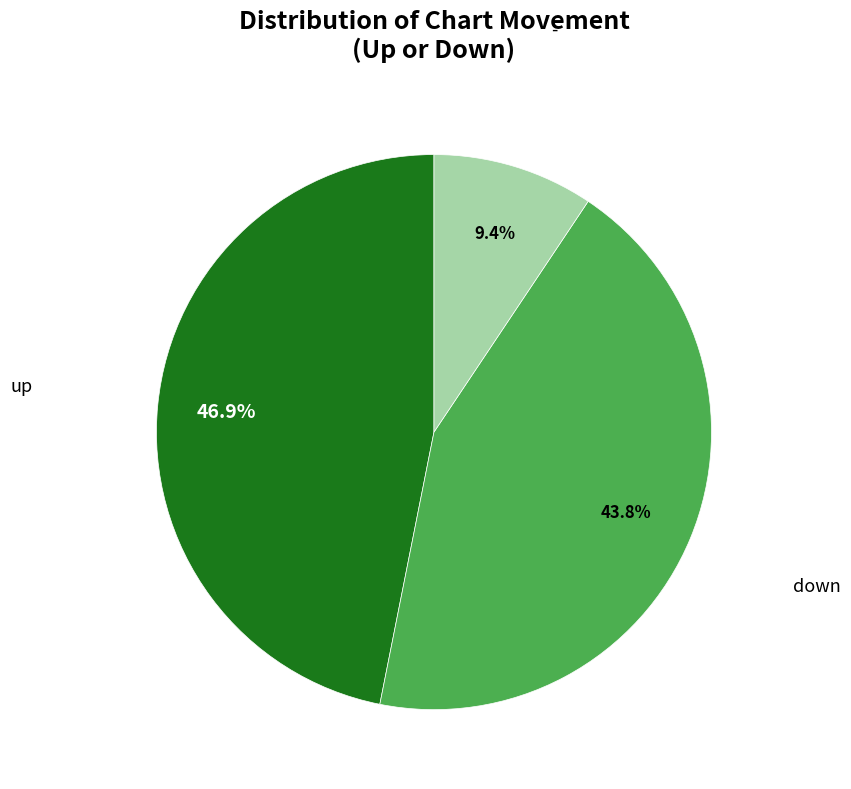

Is up the majority of the pie?

No